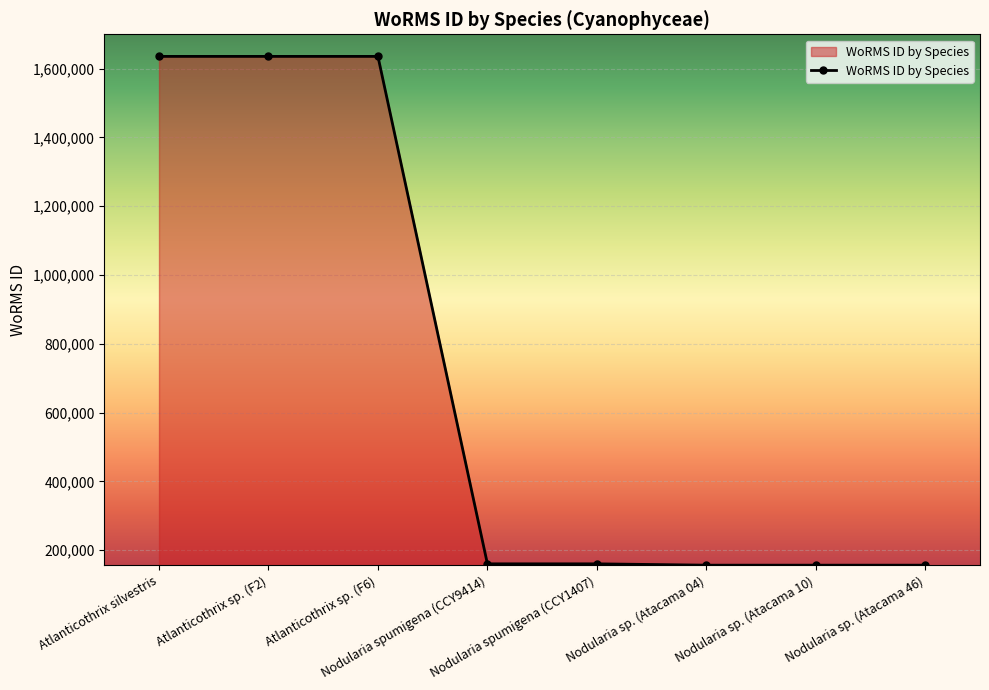

What is the greatest value displayed?

1635734